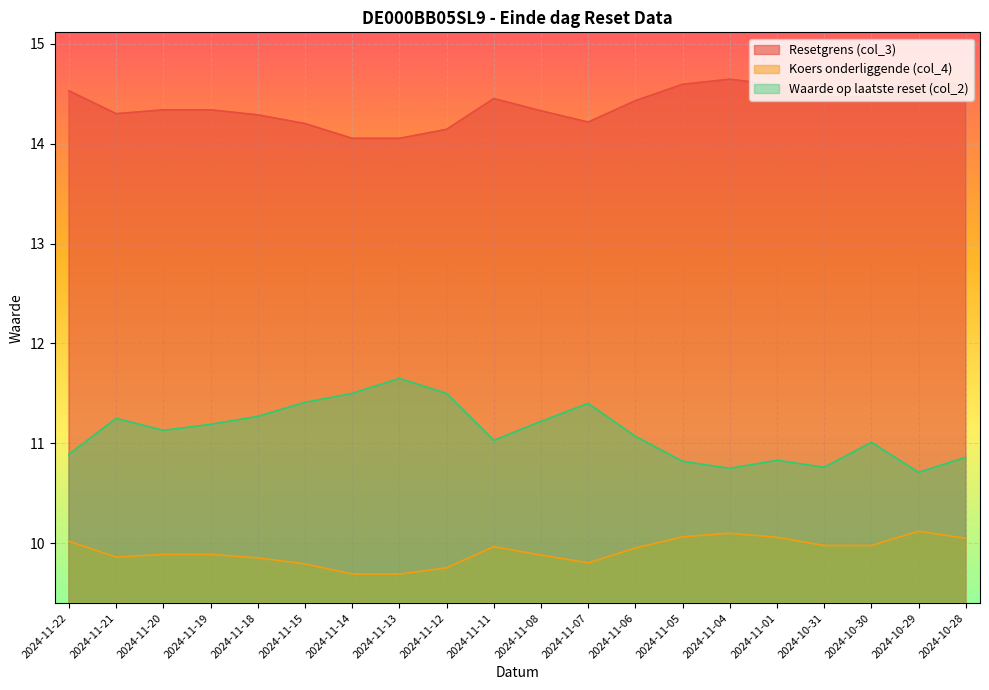

Is the value of Koers onderliggende (col_4) at 2024-11-18 greater than the value of Waarde op laatste reset (col_2) at 2024-11-11?

No